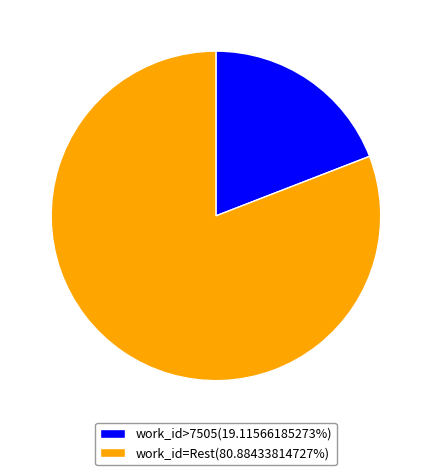

How many slices are in this pie chart?

2